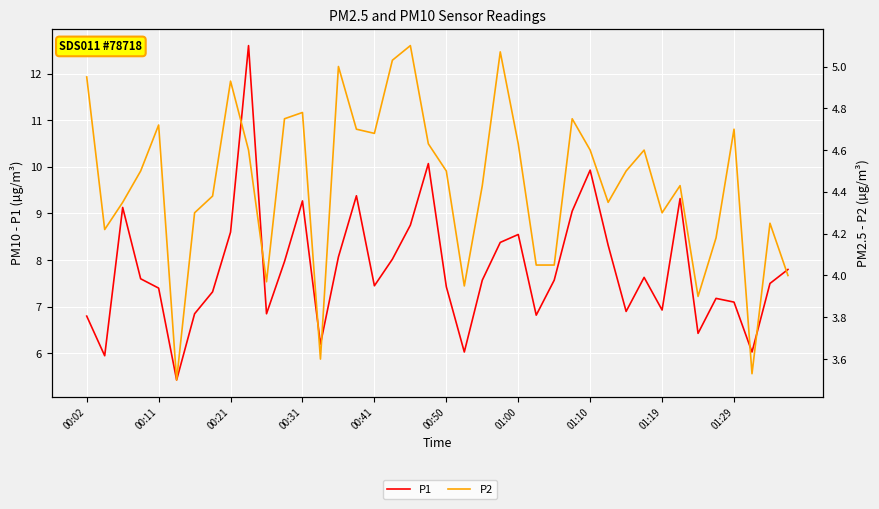

Where is P2 nearest to the value 4?

39